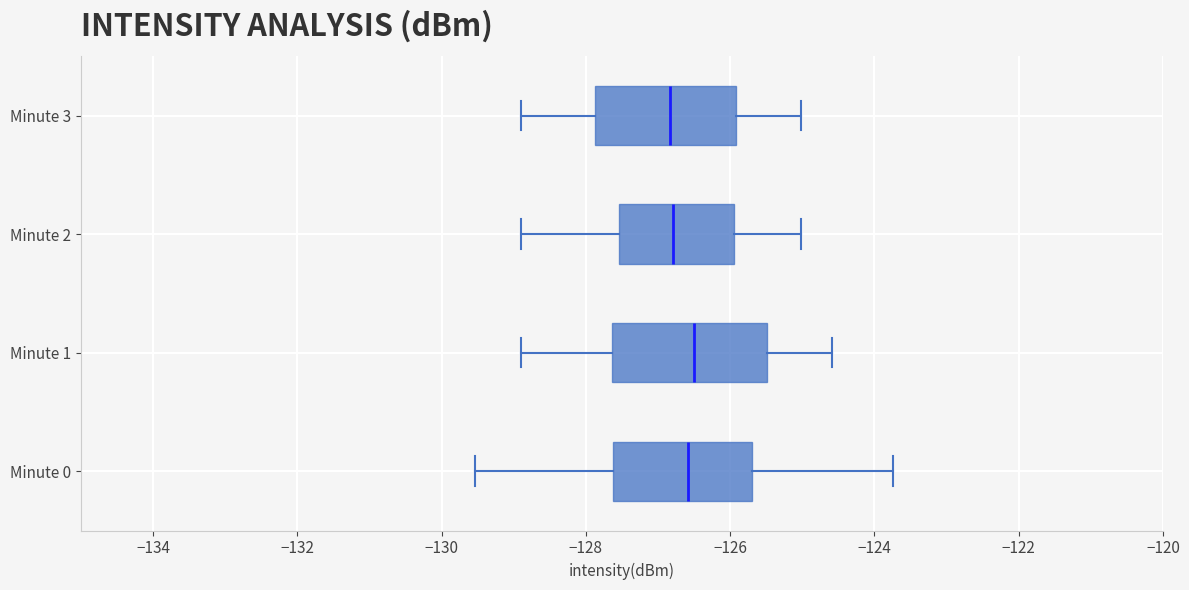

Where does the right whisker of the box for Minute 2 end on the x-axis? The values are not printed on the chart, so give them approximately, as read against the axis.

-125.0